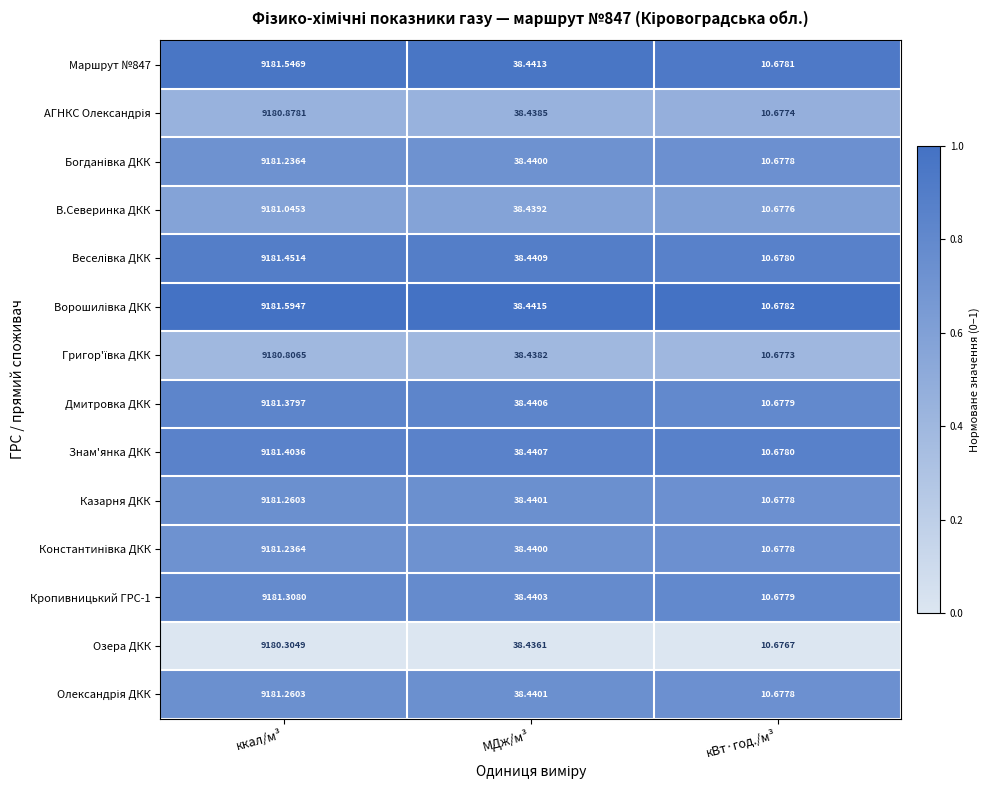

Which category has the highest value across all series?

ккал/м³